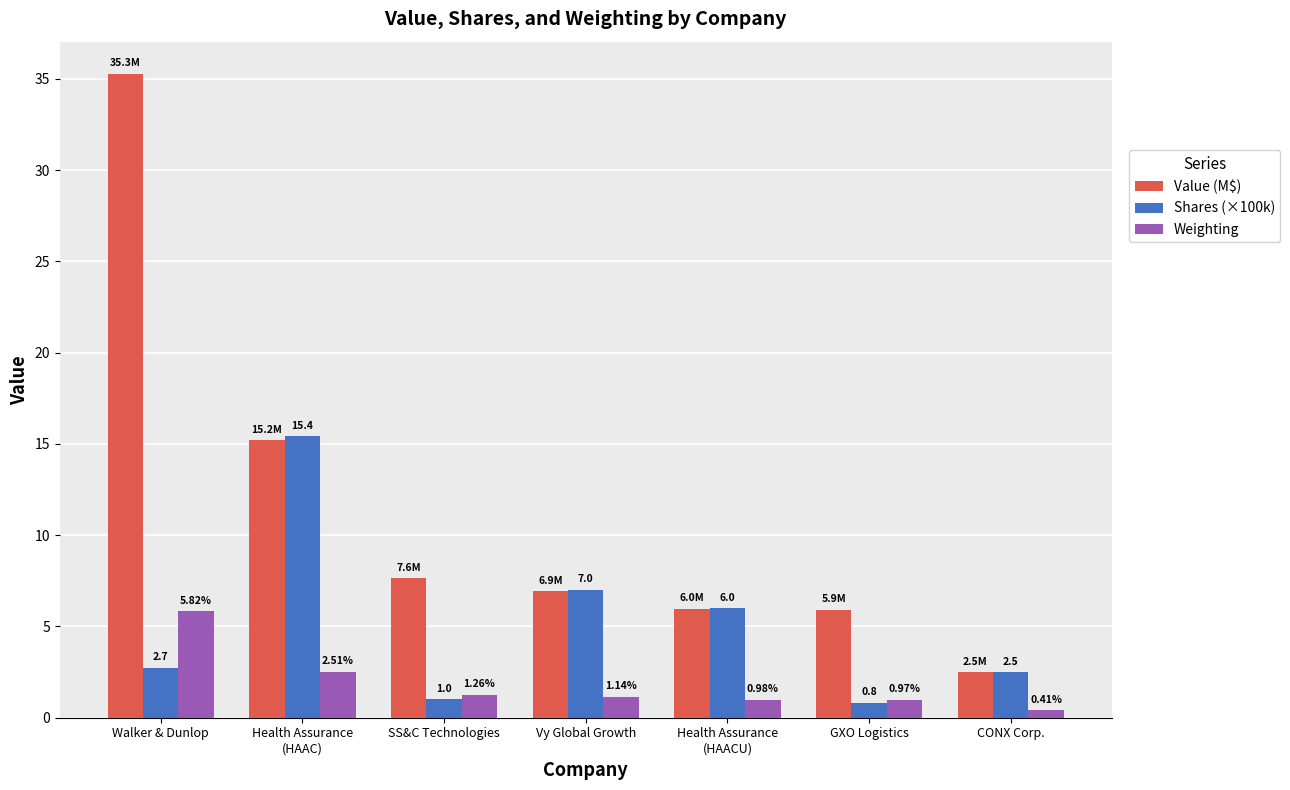

At GXO Logistics, list the series in order from smallest to largest.

Shares (×100k), Weighting, Value (M$)